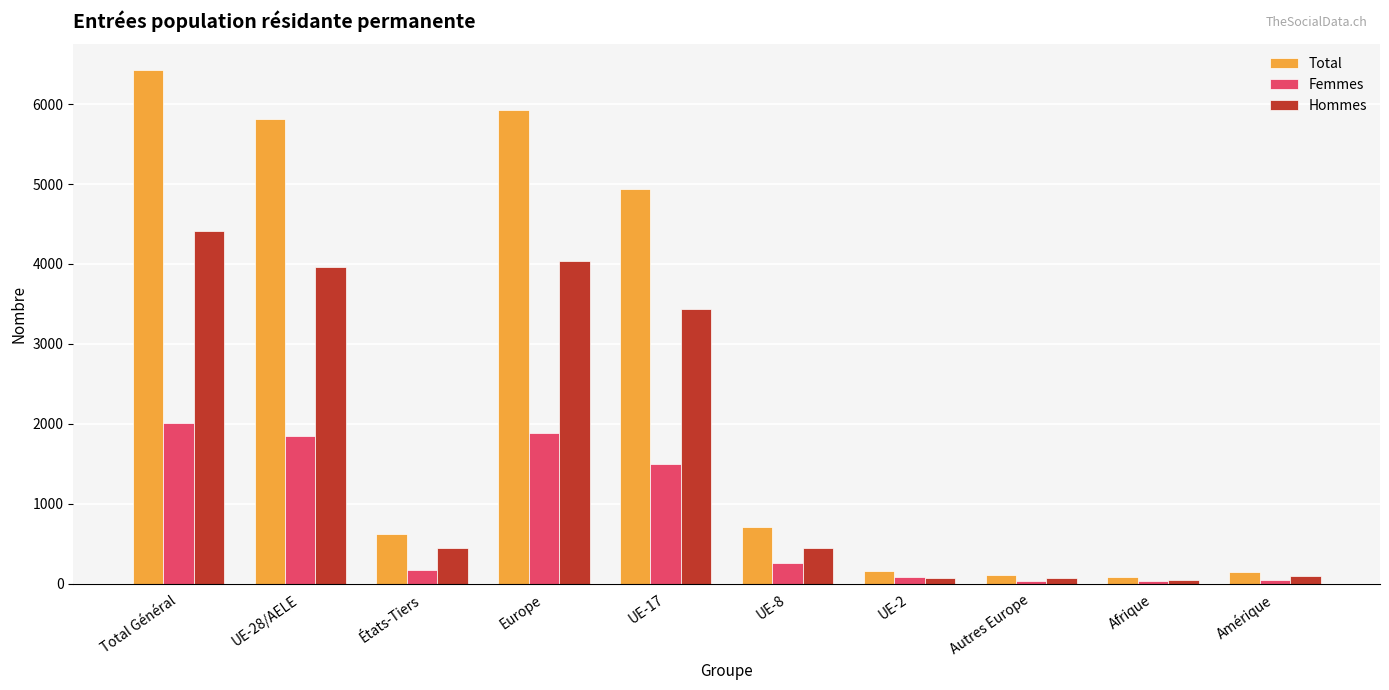

How many data points does each series have?

10